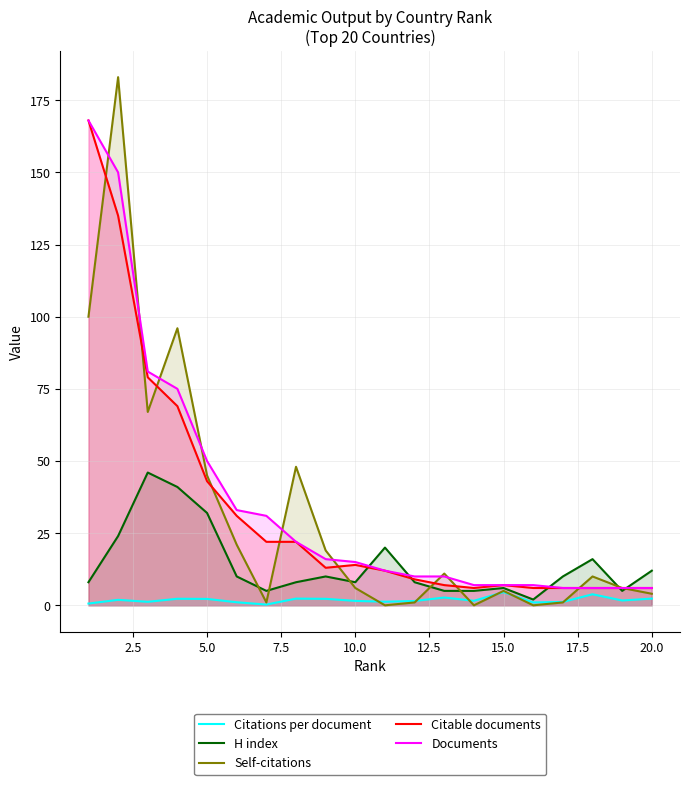

True or false: Citations per document and Documents cross at least once.

False